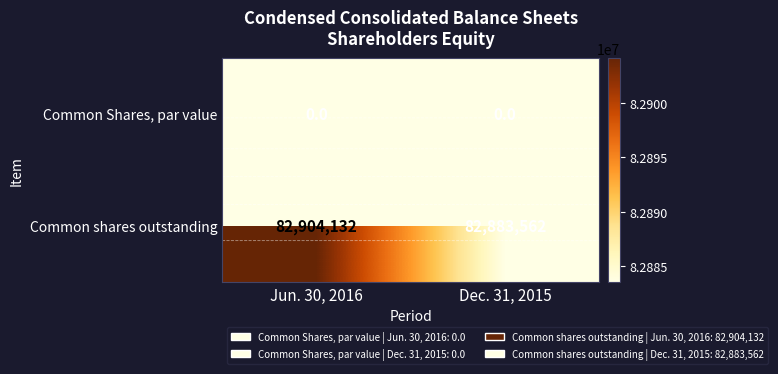

At which category is the sum across all series the highest?

Jun. 30, 2016